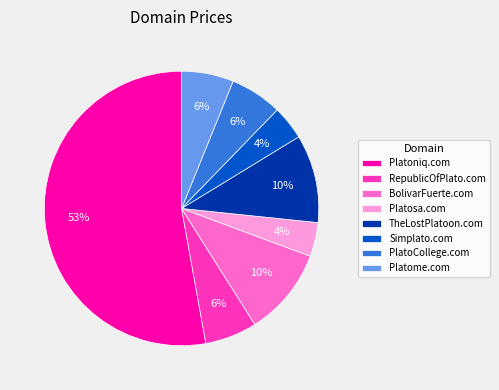

Which slice is the largest?

Platoniq.com